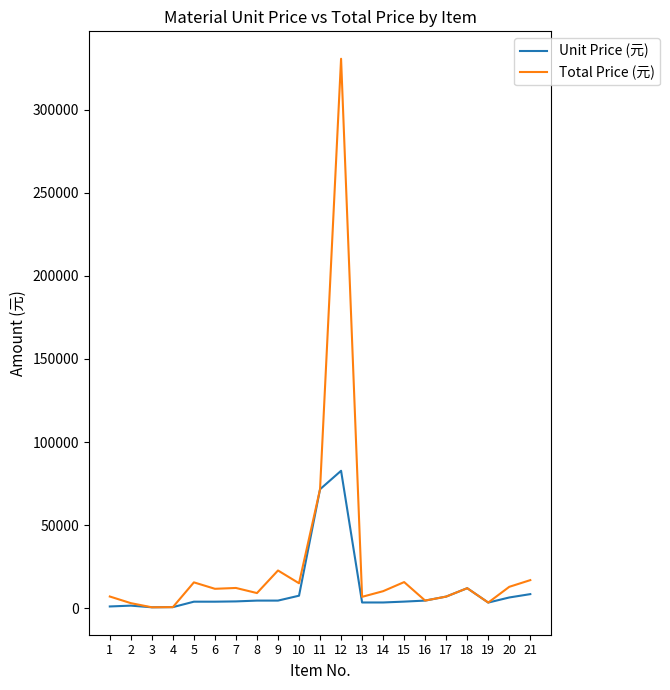

Rank the series by their average value, from highest to lowest.

Total Price (元), Unit Price (元)